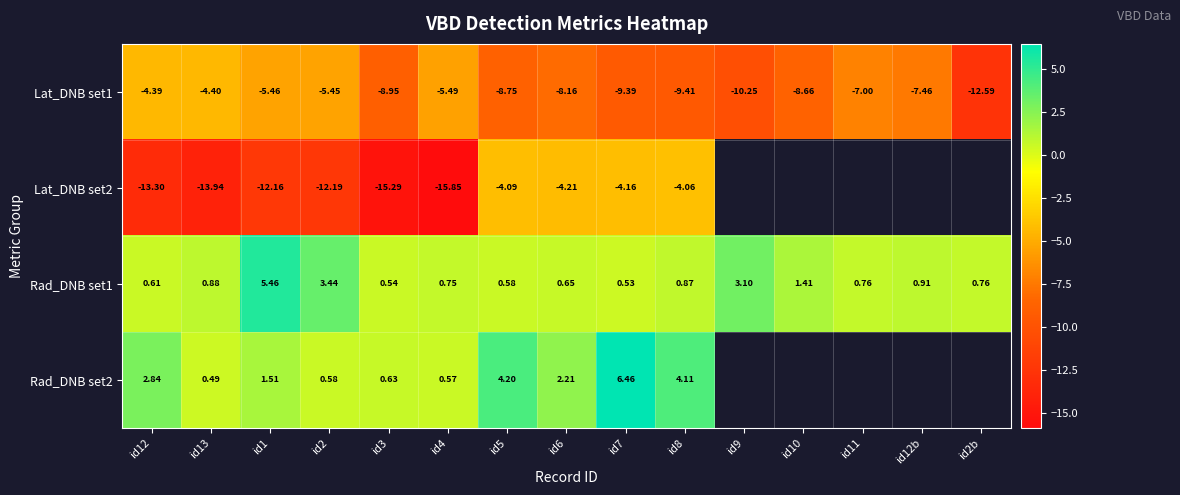

What is the difference between the maximum and second lowest values in the Lat_DNB set1 series?

5.9